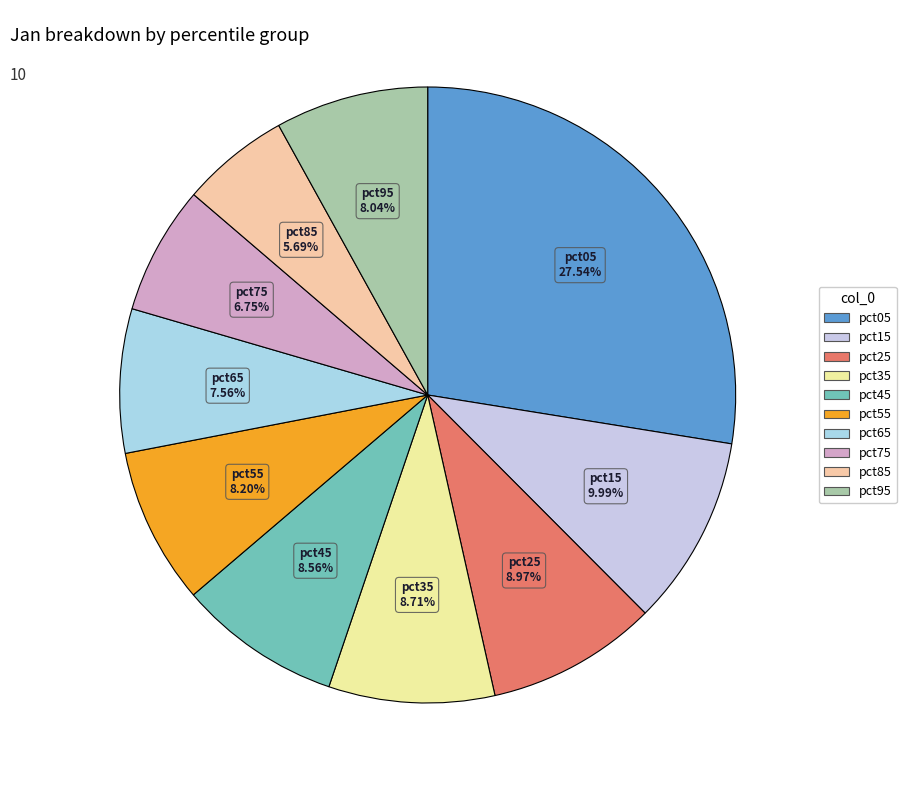

Does pct05 account for over 50% of the chart?

No